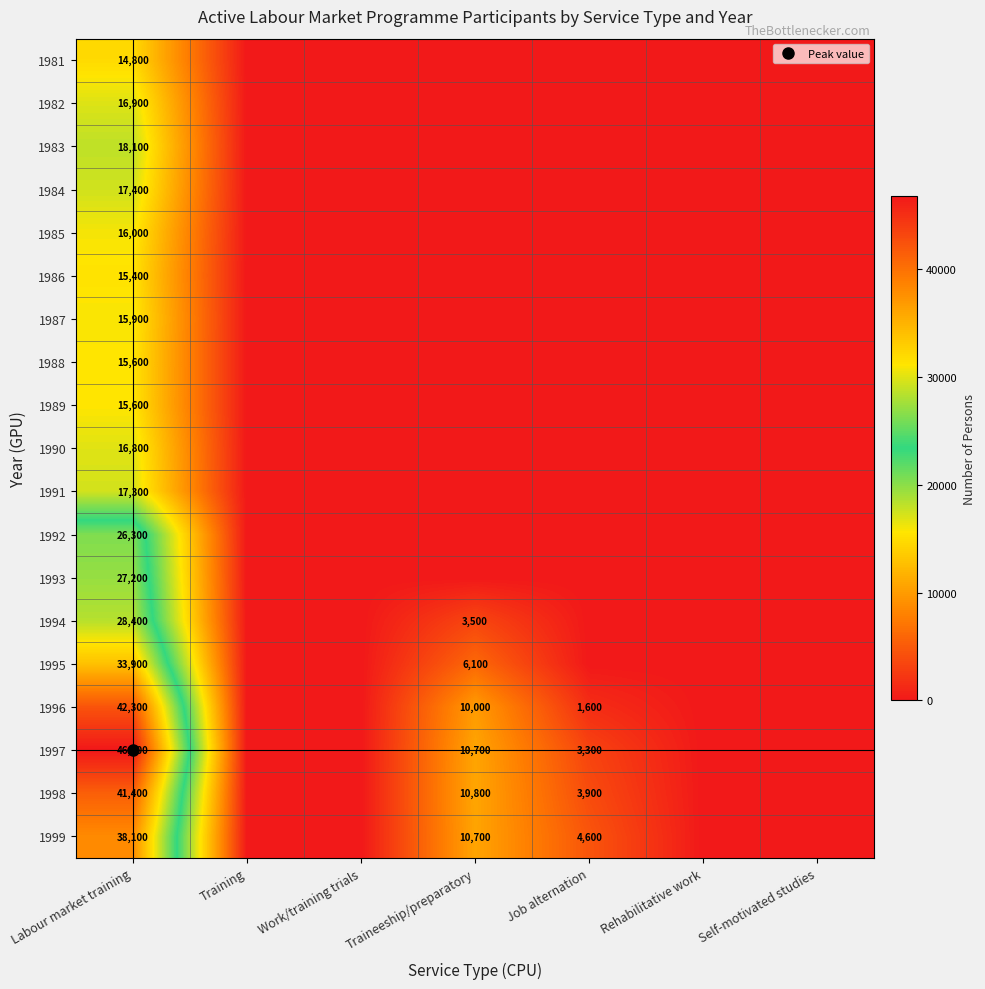

What is the difference between the 1994 values at Work/training trials and Labour market training?

28400